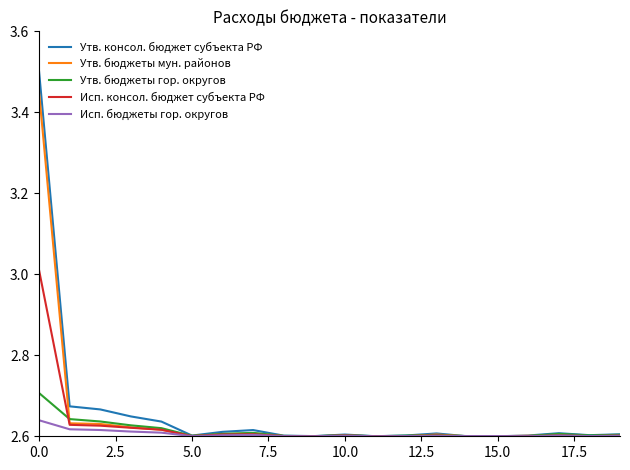

List the series in order of their overall mean, lowest first.

Исп. бюджеты гор. округов, Утв. бюджеты гор. округов, Исп. консол. бюджет субъекта РФ, Утв. бюджеты мун. районов, Утв. консол. бюджет субъекта РФ